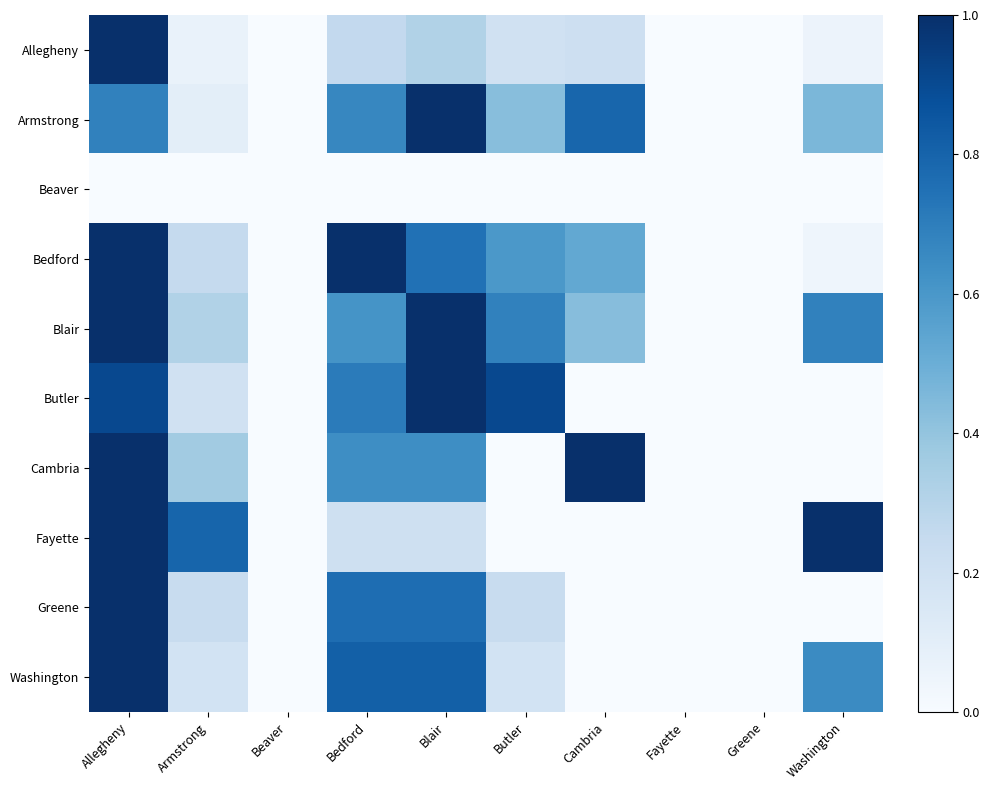

What is the total value across all series at Washington?

2.9